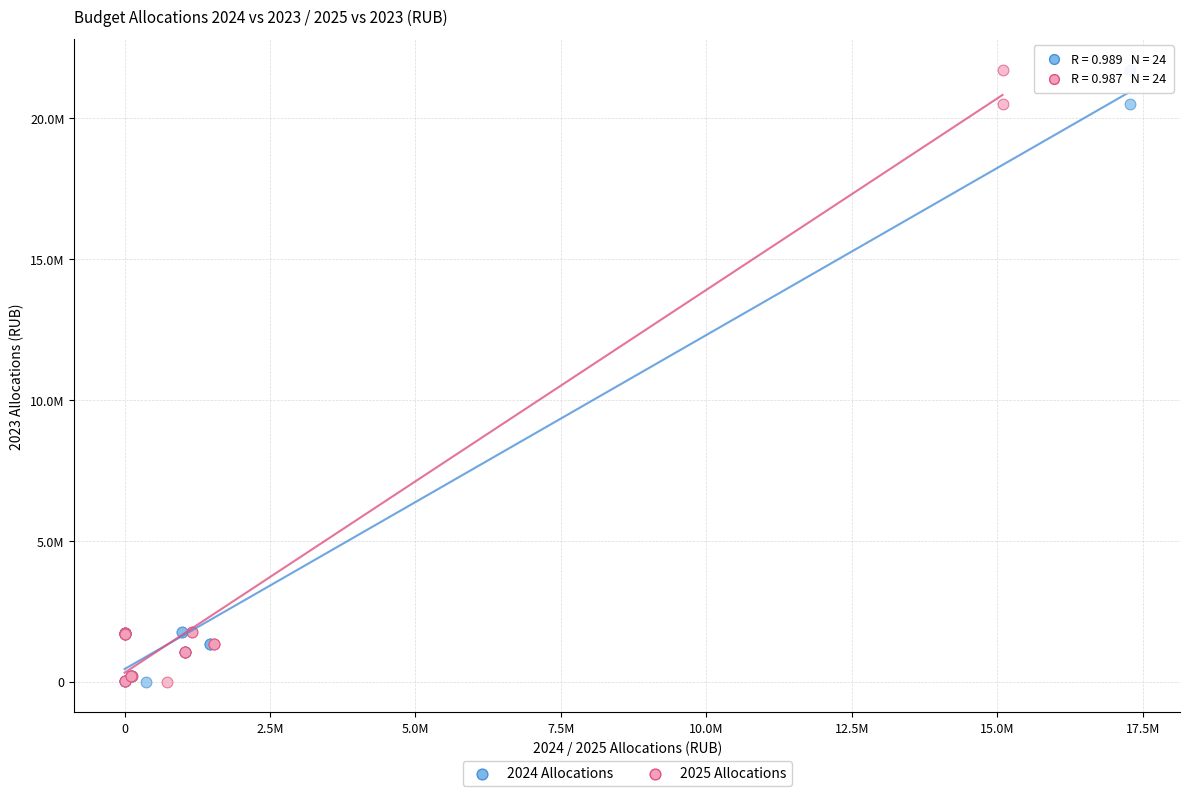

What are all the series names shown in the legend?

2024 Allocations, 2025 Allocations